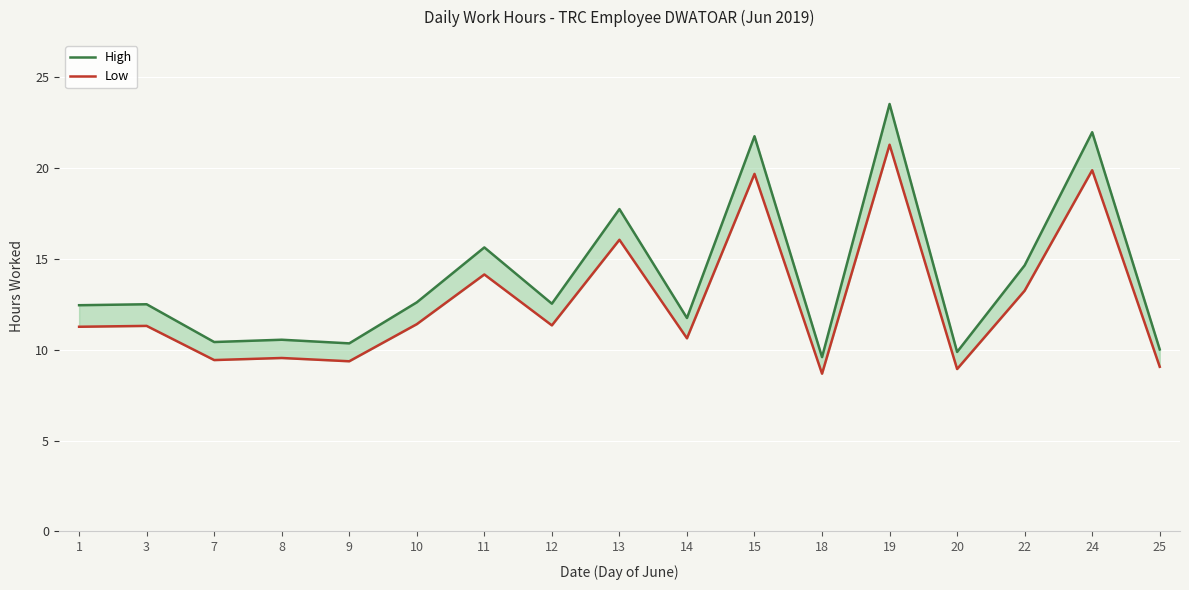

List the labels in order of High value, largest first.

19, 24, 15, 13, 11, 22, 10, 12, 3, 1, 14, 8, 7, 9, 25, 20, 18